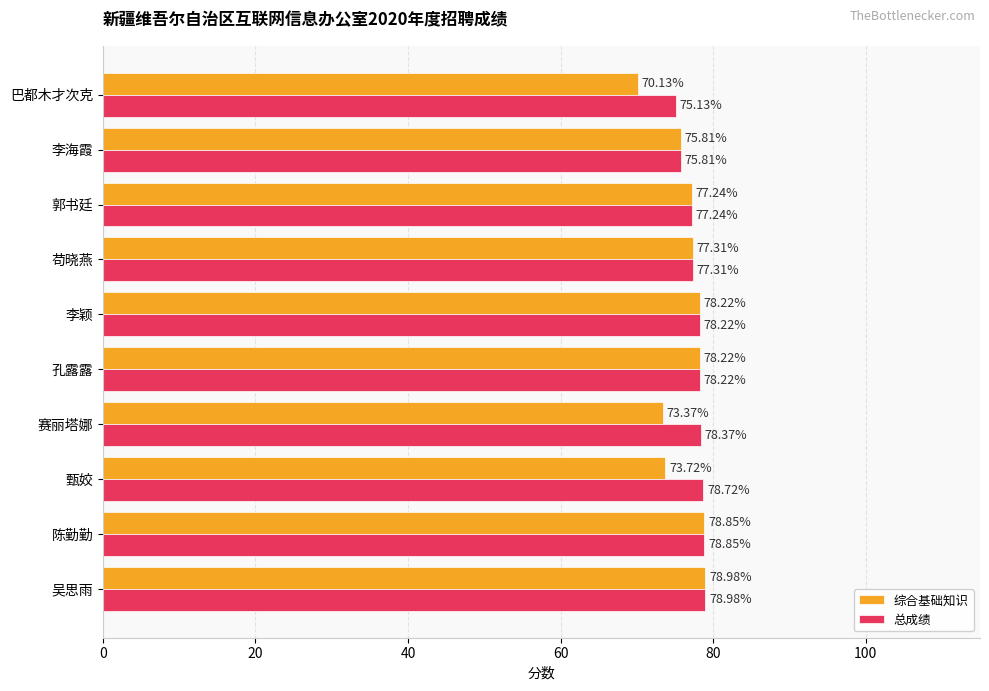

What is the difference between the highest and lowest values at 赛丽塔娜?

5.0